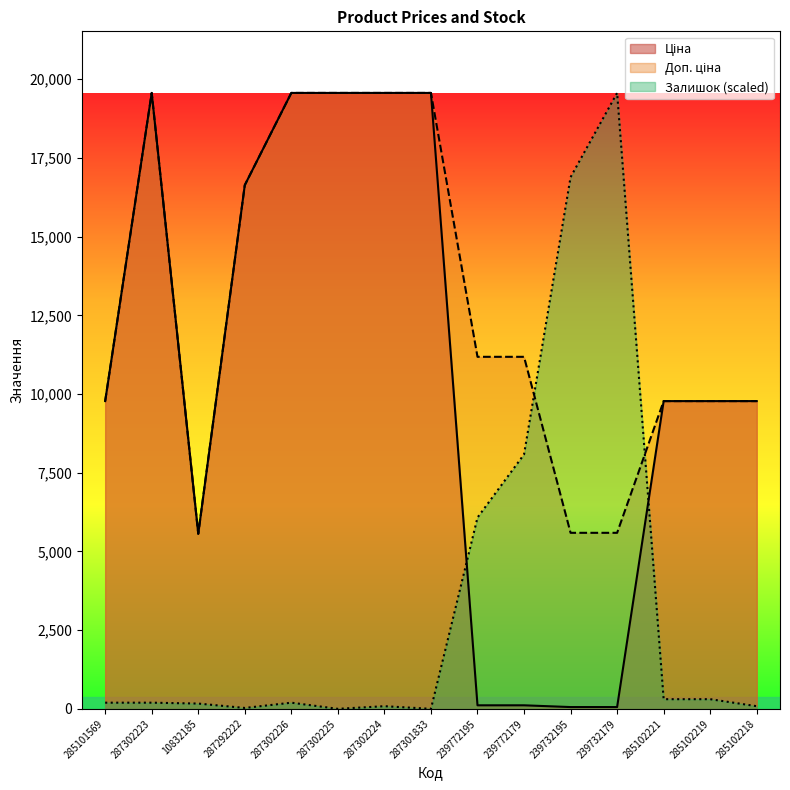

What is the total value across all series at 239732195?

22536.3